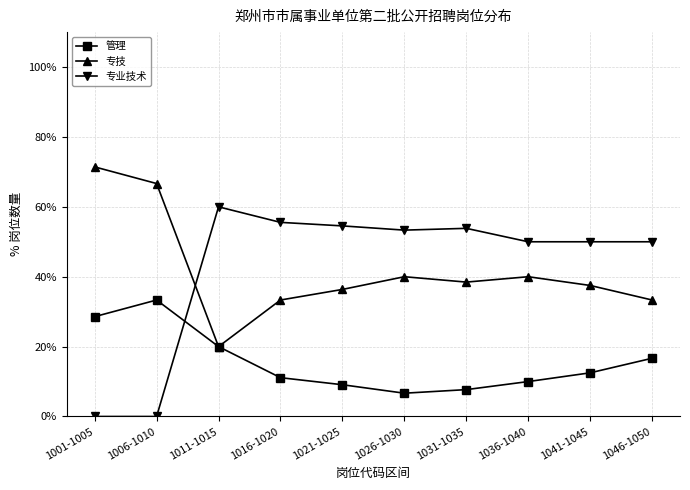

True or false: 专业技术 and 专技 cross at least once.

True